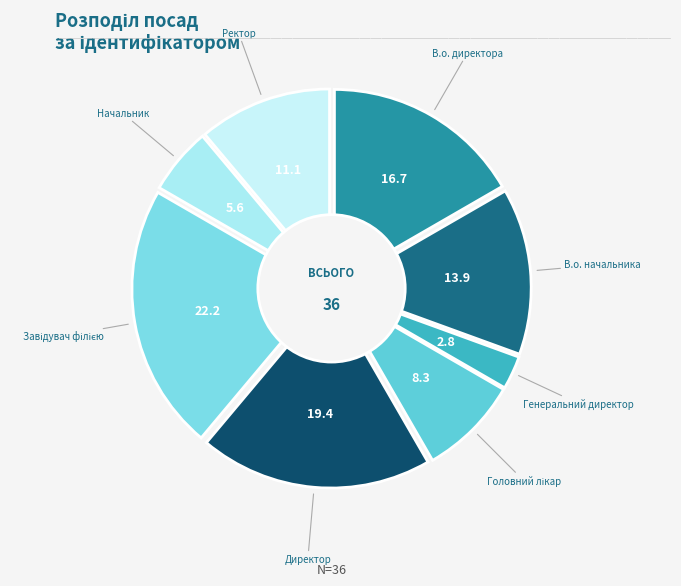

Which has a higher value, Начальник or Завідувач філією?

Завідувач філією